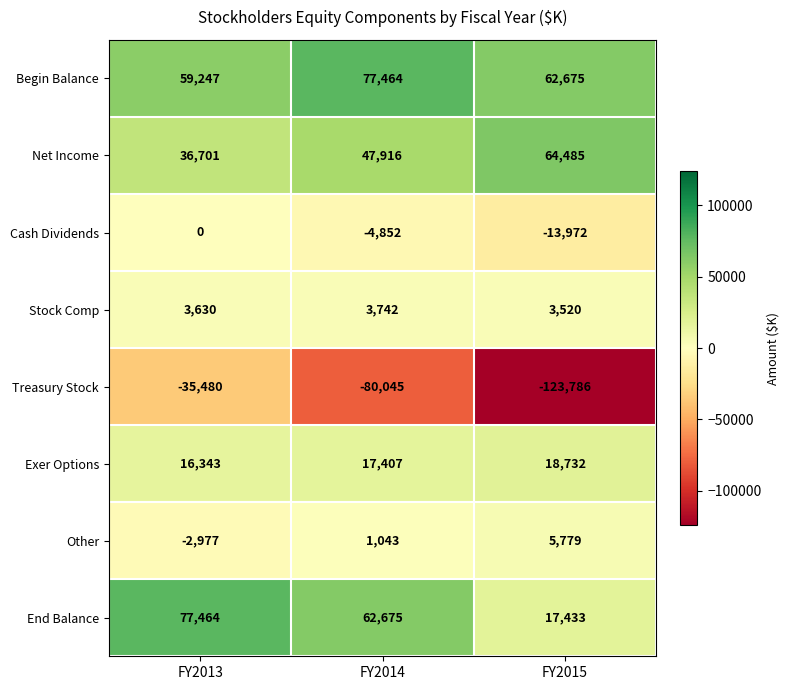

Between FY2014 and FY2015, which series saw the biggest shift?

End Balance